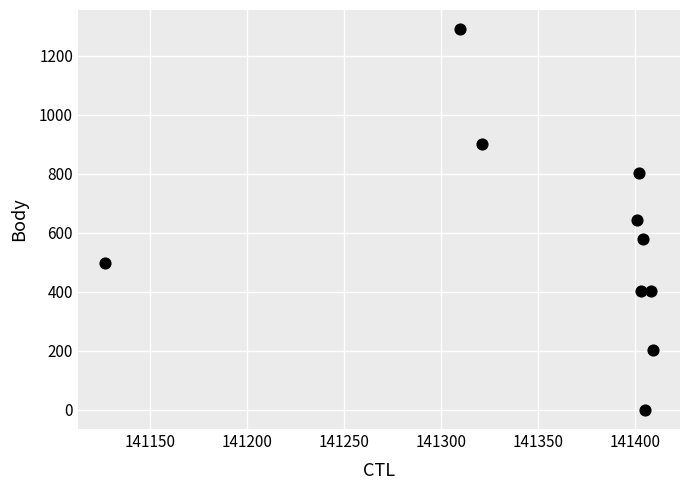

What is the average Y value?

572